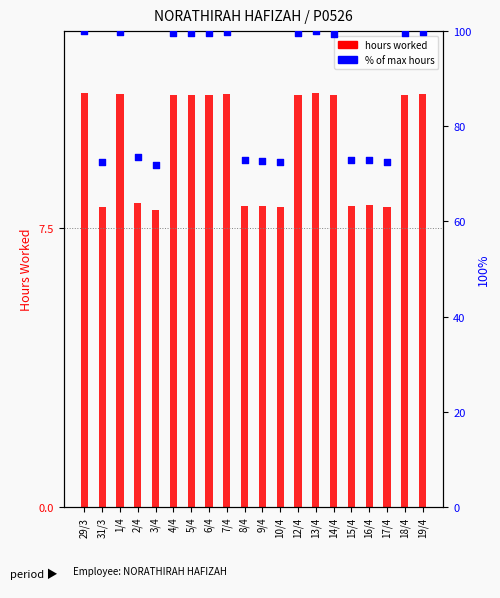

At which category is the sum across all series the highest?

29/3